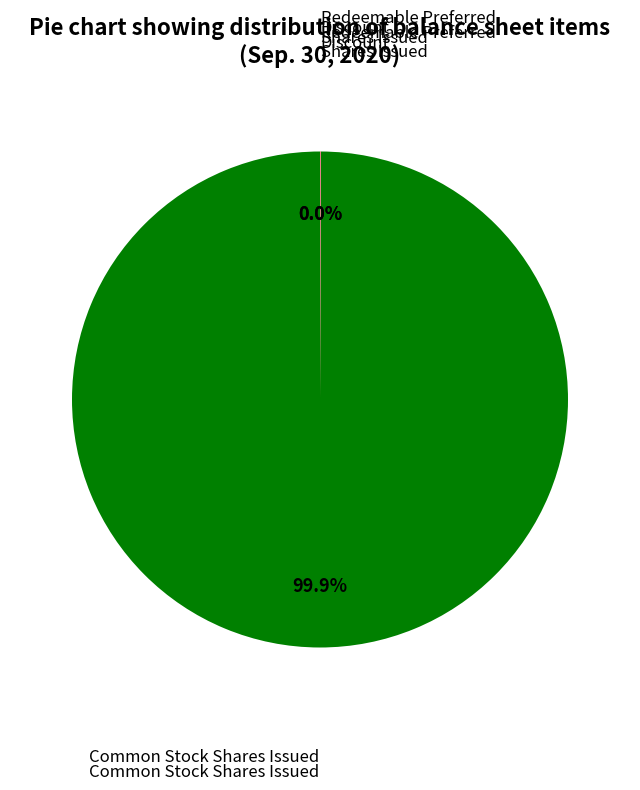

Is there any slice that represents more than half of the pie?

Yes